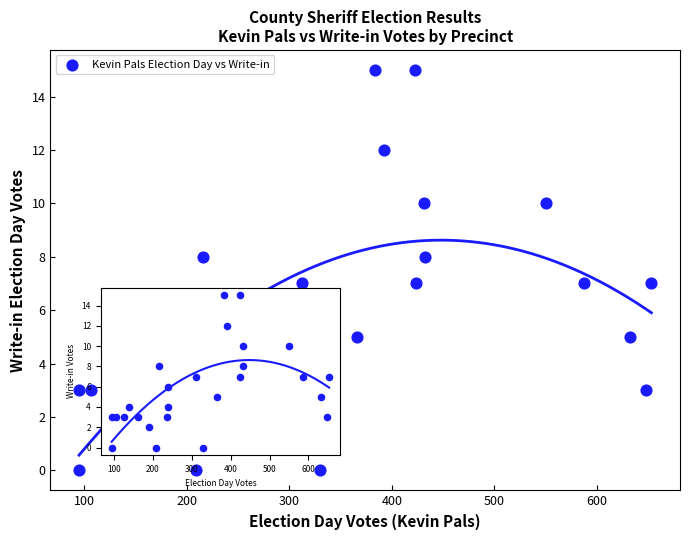

What is the range of X values (max minus min)?

558